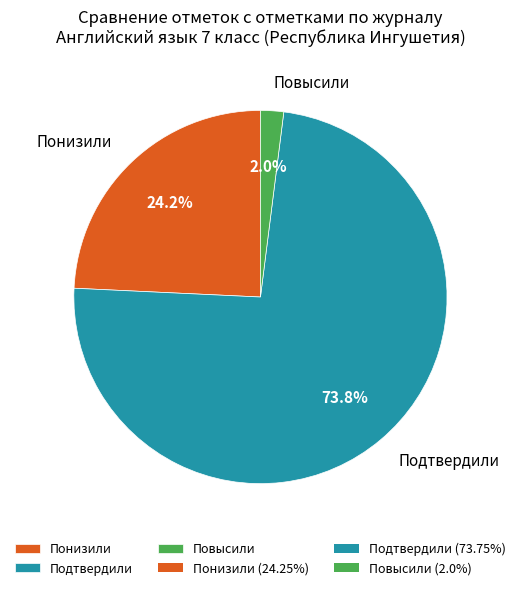

To the nearest percent, what is the average slice percentage?

33%